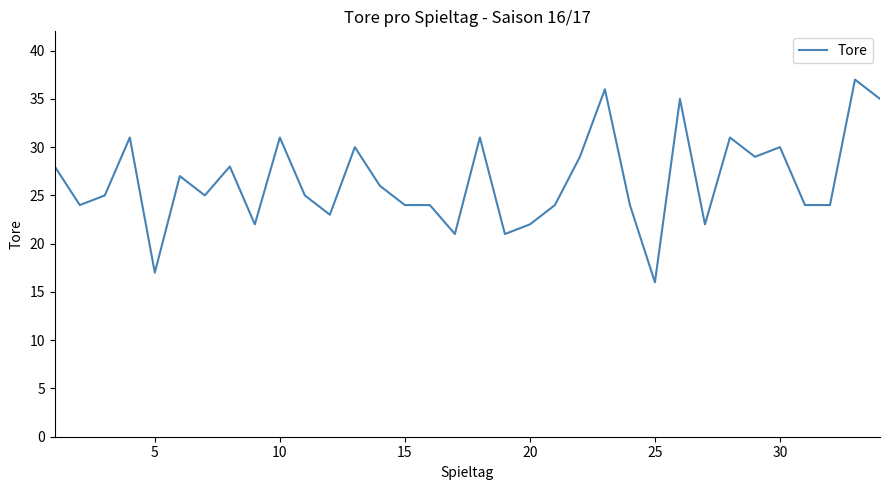

What is the difference between the maximum and minimum values?

21